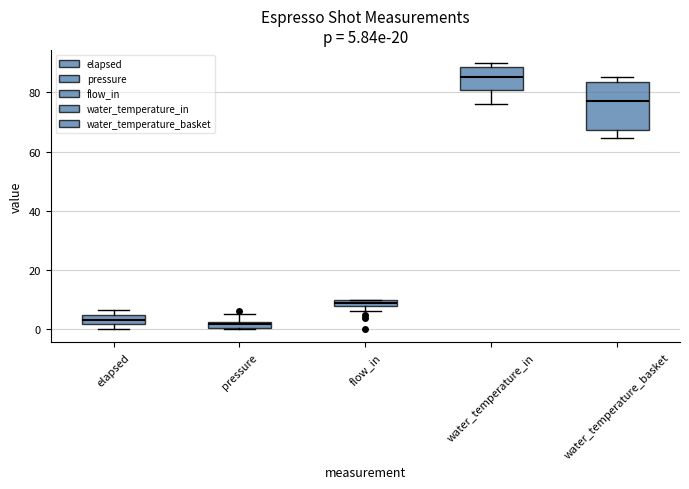

Comparing the boxes themselves (not the whiskers), which one is the tallest?

water_temperature_basket